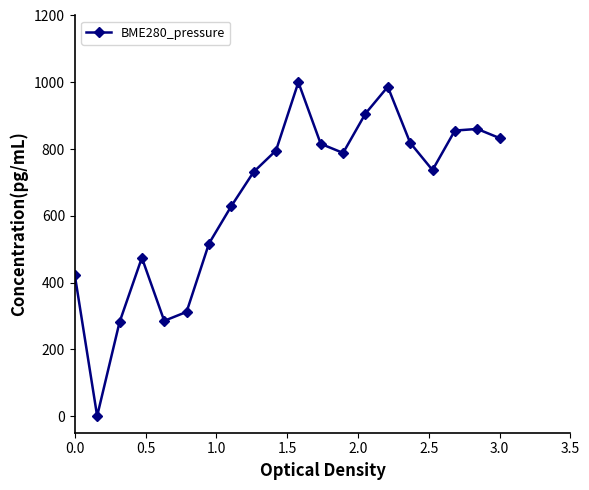

How many values are above zero?

19